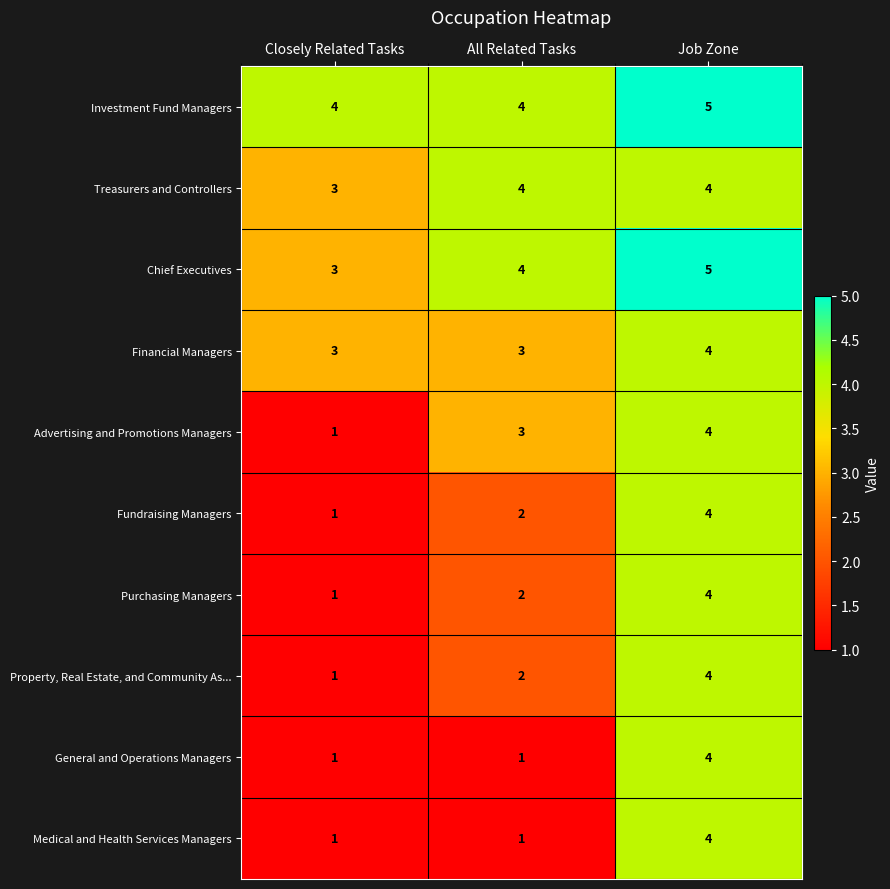

What is the total value across all series at All Related Tasks?

26